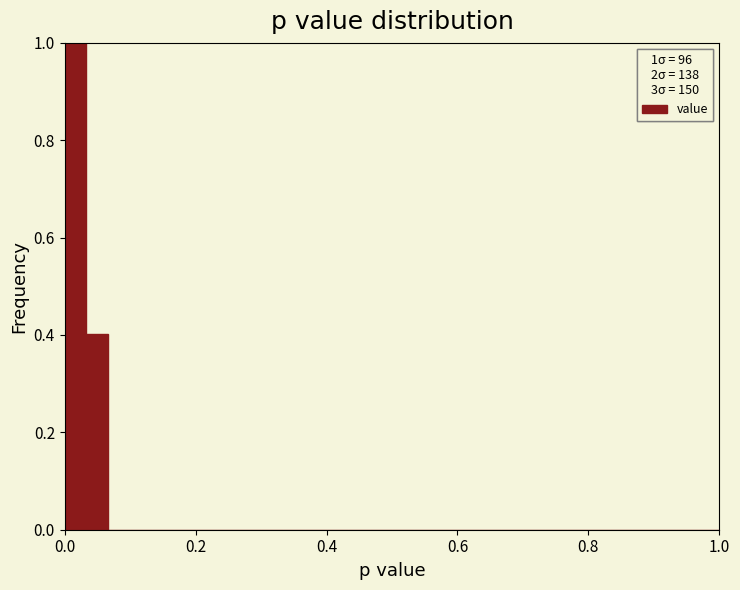

Read against the x-axis, roughly where is the centre of the tallest bar?

0.02